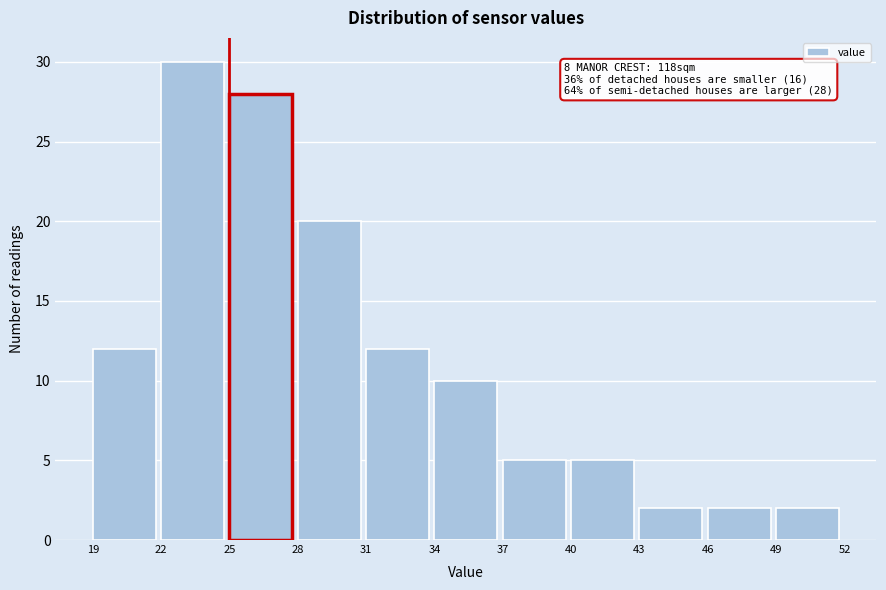

Over which range of the x-axis is the bar tallest?

22 to 25